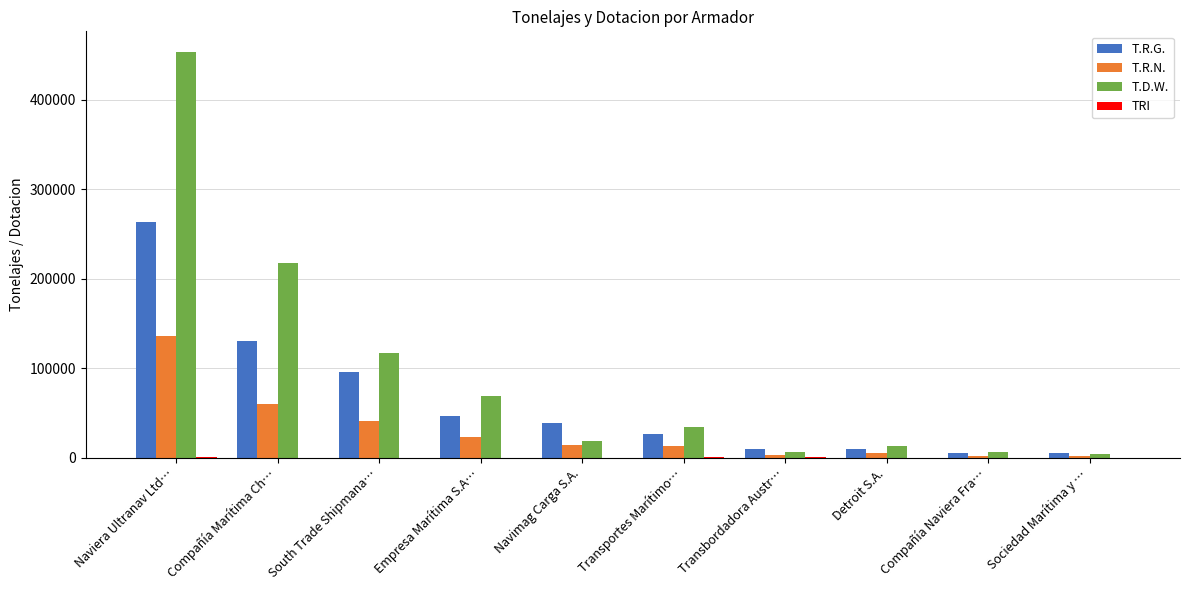

At which category does the chart reach its peak across all series?

Naviera Ultranav Ltd…